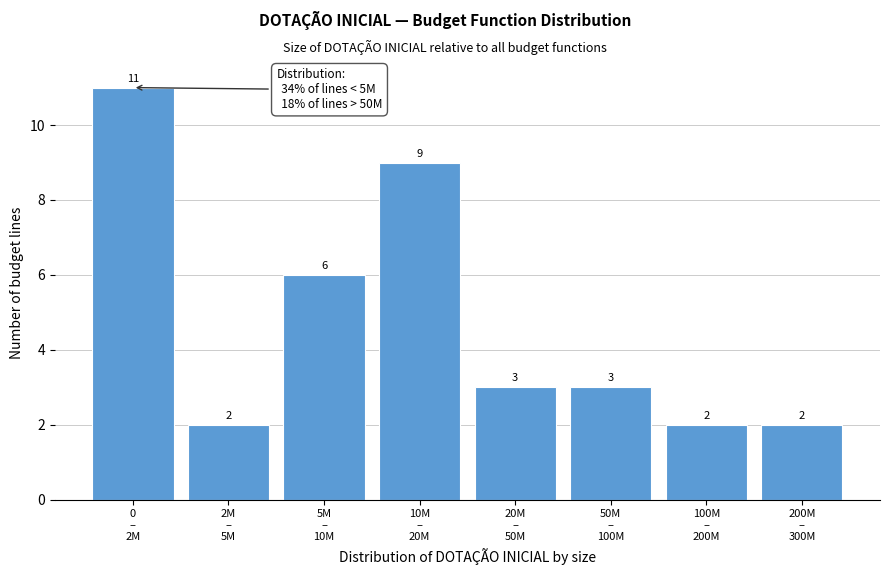

Reading left to right, extract all data points from this chart.

11	2	6	9	3	3	2	2